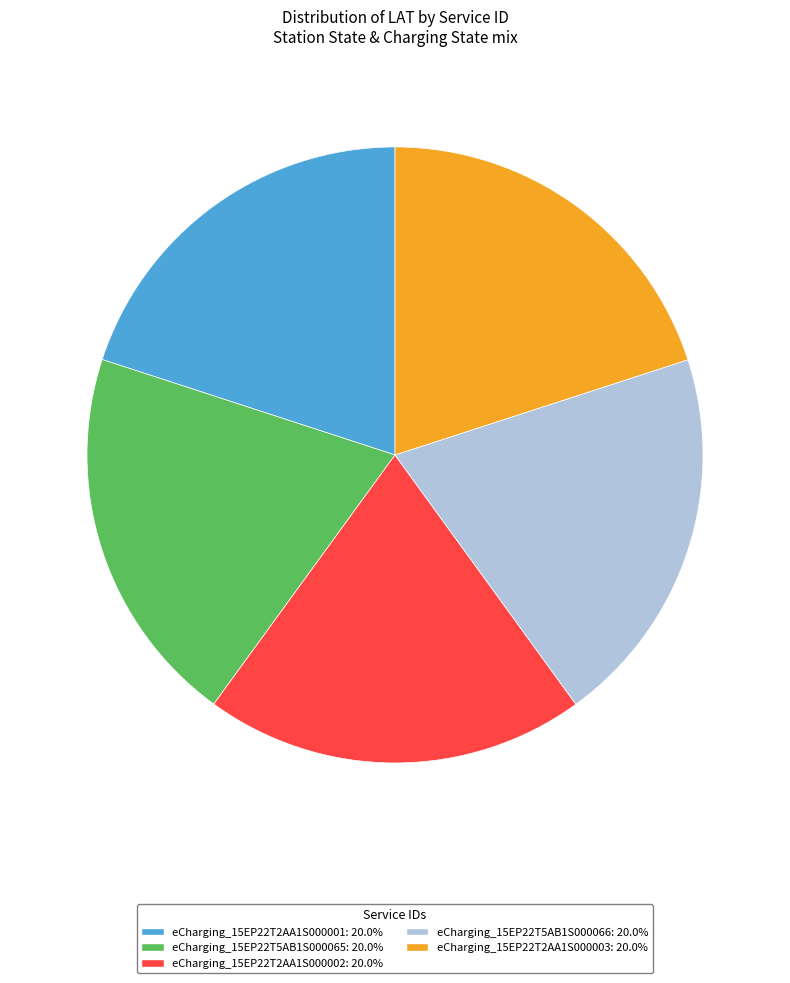

How many segments does this pie chart have?

5